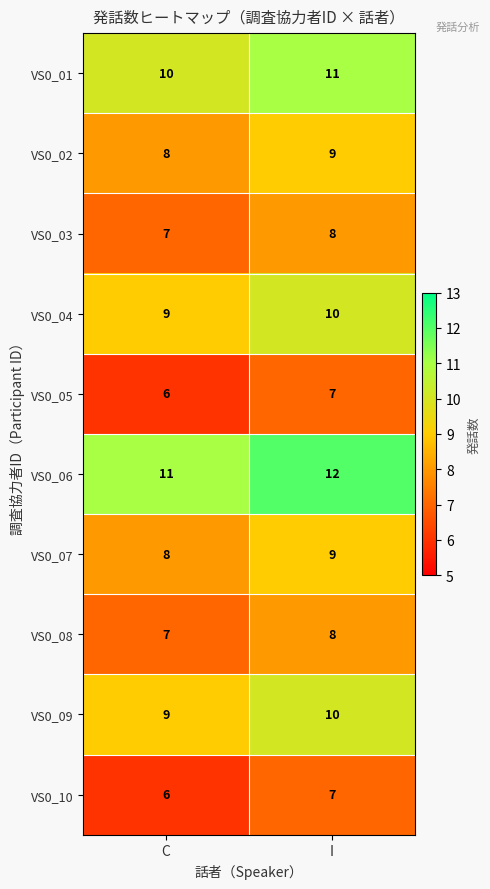

Which category has the highest value across all series?

I